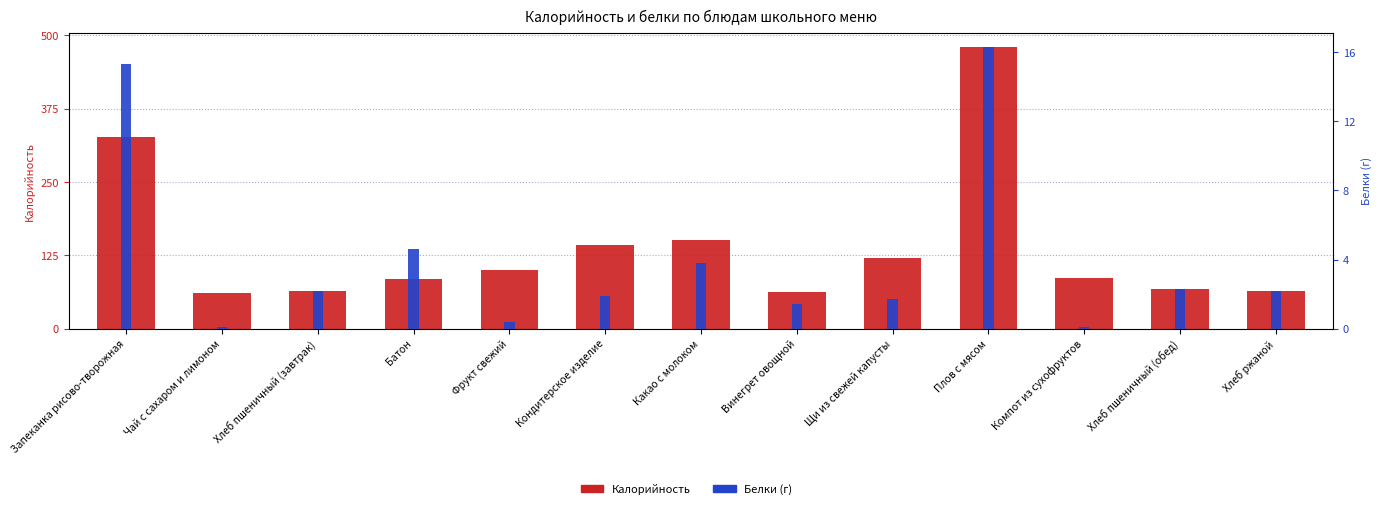

Reading left to right, what are all the values shown in this chart?

Калорийность: 327.7	61.3	64.0	85.0	100.0	142.0	150.4	63.0	121.0	480.4	87.0	67.0	64.0
Белки: 15.3	0.1	2.2	4.6	0.4	1.9	3.8	1.4	1.7	16.3	0.1	2.3	2.2